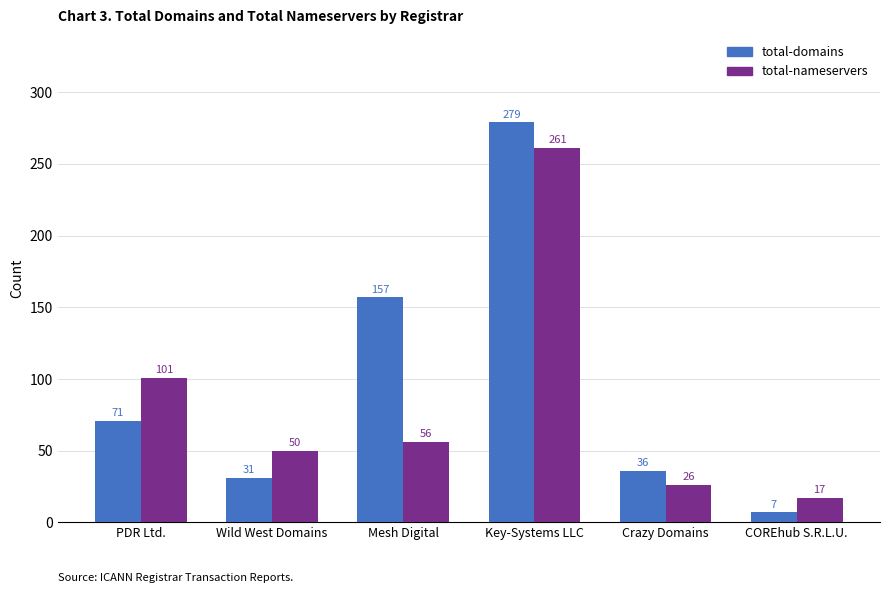

What is the total value across all series at Crazy Domains?

62